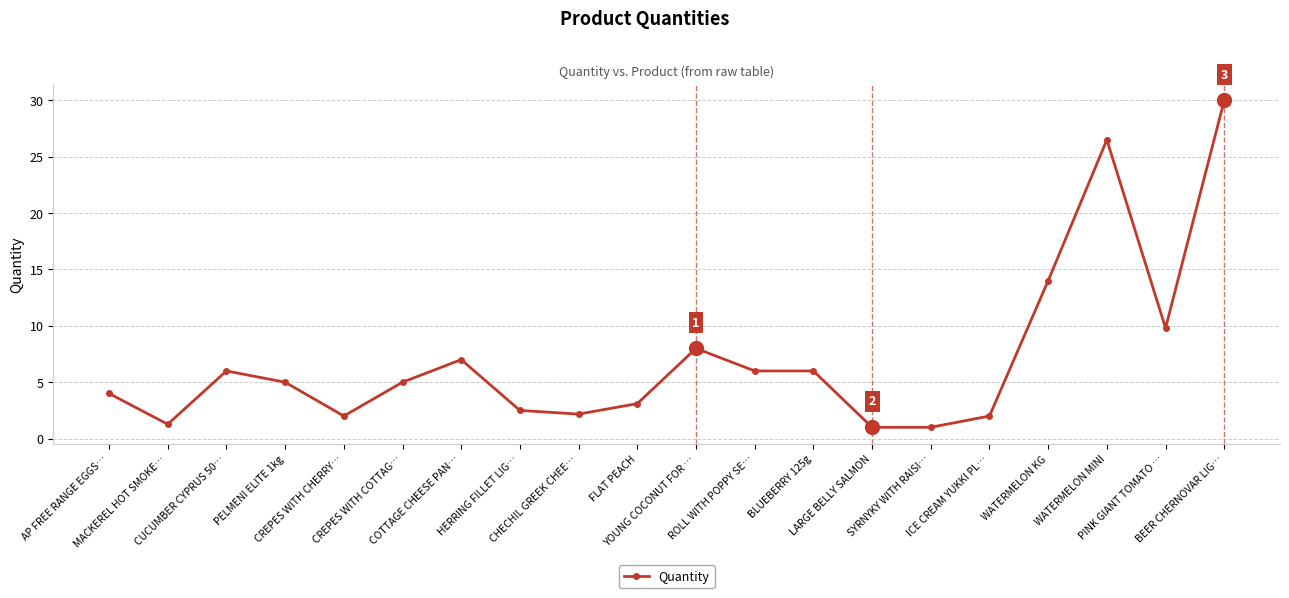

Reading right to left, what are all the values shown in this chart?

BEER CHERNOVAR LIG…=30.0	PINK GIANT TOMATO …=9.8	WATERMELON MINI=26.5	WATERMELON KG=14.0	ICE CREAM YUKKI PL…=2.0	SYRNYKY WITH RAISI…=1.0	LARGE BELLY SALMON=1.0	BLUEBERRY 125g=6.0	ROLL WITH POPPY SE…=6.0	YOUNG COCONUT FOR …=8.0	FLAT PEACH=3.1	CHECHIL GREEK CHEE…=2.2	HERRING FILLET LIG…=2.5	COTTAGE CHEESE PAN…=7.0	CREPES WITH COTTAG…=5.0	CREPES WITH CHERRY…=2.0	PELMENI ELITE 1kg=5.0	CUCUMBER CYPRUS 50…=6.0	MACKEREL HOT SMOKE…=1.3	AP FREE RANGE EGGS…=4.0